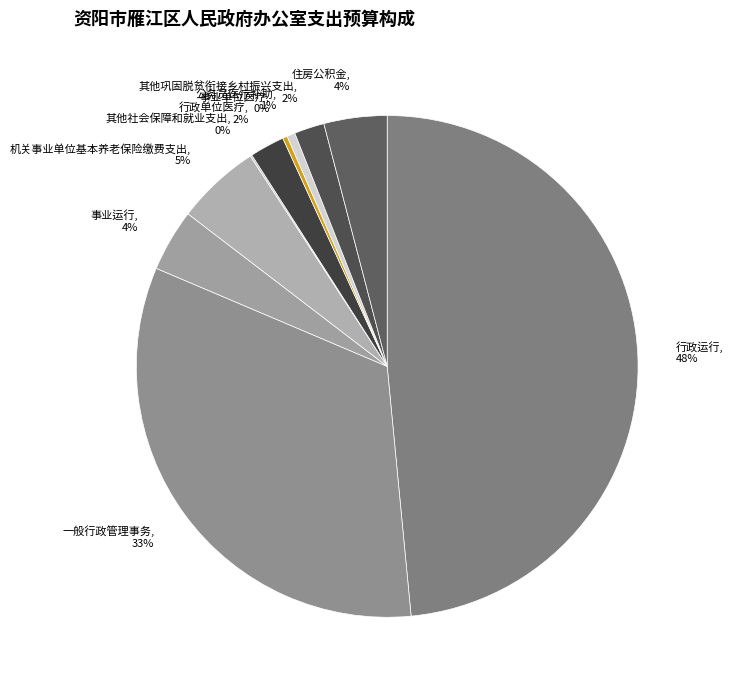

To the nearest percent, what is the difference between the 事业运行 and 事业单位医疗 slice percentages?

4%